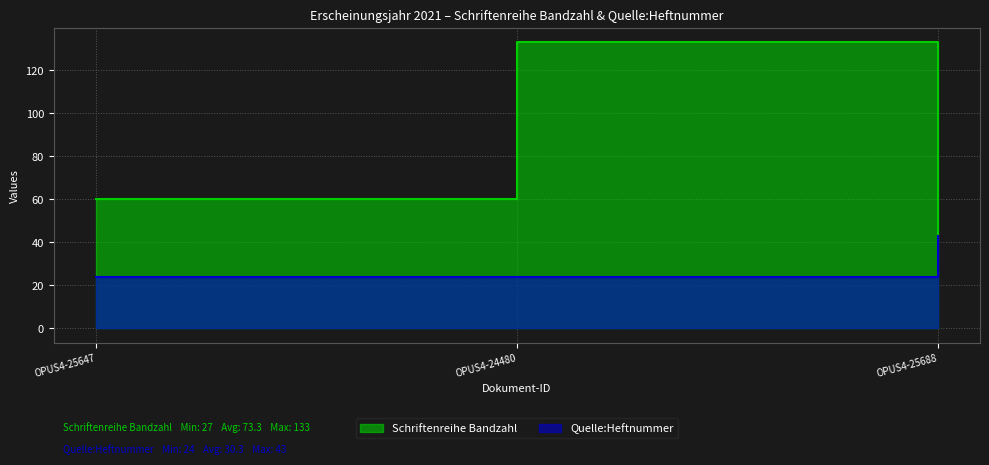

Which category has the highest value in the Quelle:Heftnummer series?

OPUS4-25688